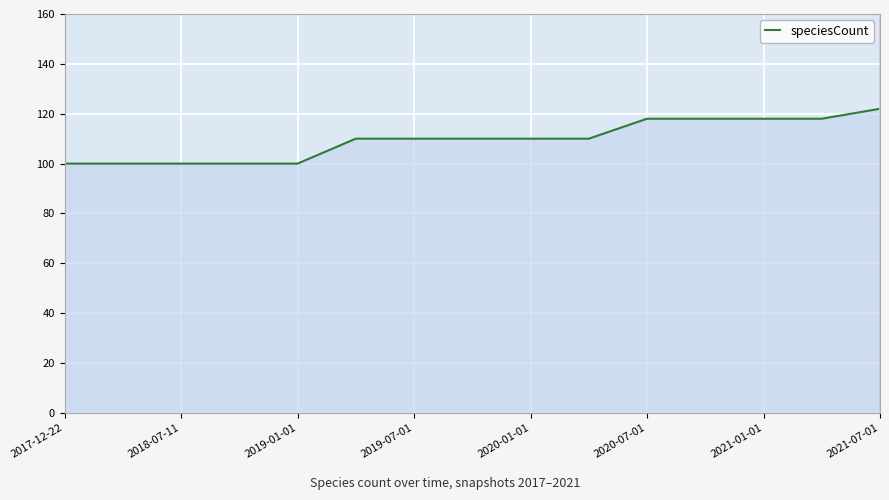

Does the chart have visible grid lines?

Yes